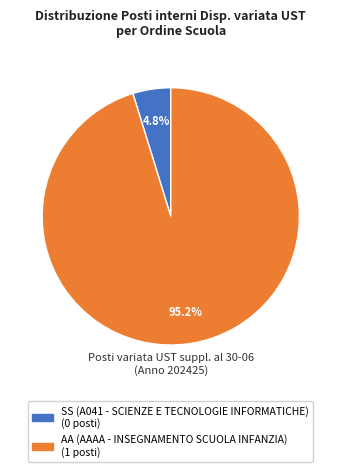

Rank the categories by value from highest to lowest.

AA (AAAA - INSEGNAMENTO SCUOLA INFANZIA), SS (A041 - SCIENZE E TECNOLOGIE INFORMATICHE)